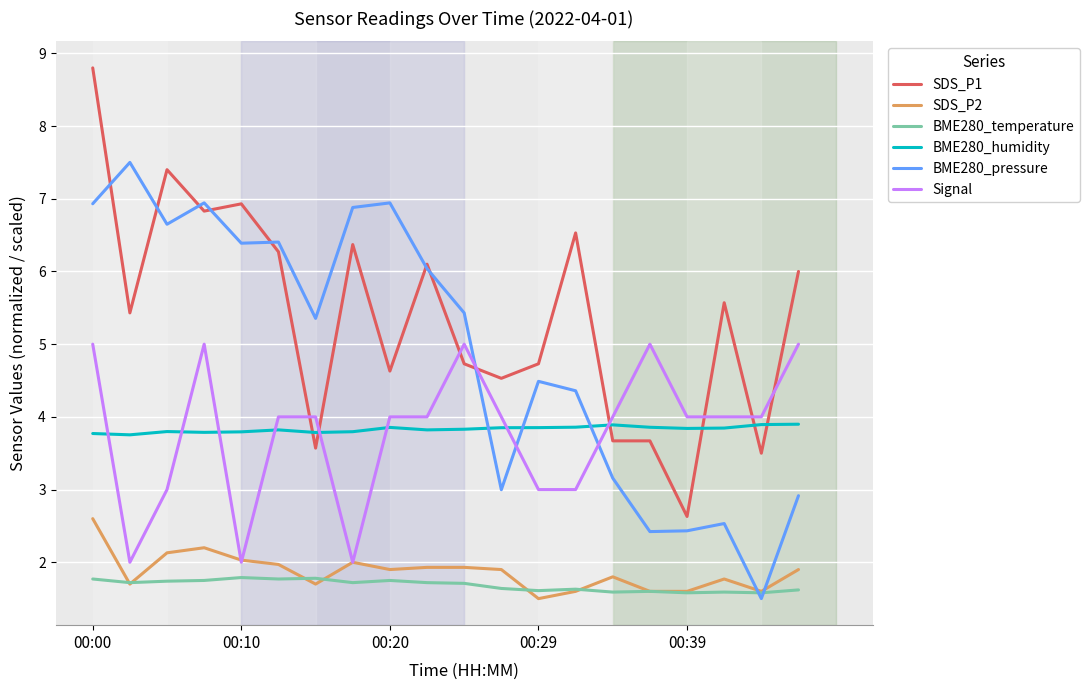

Which series has the largest total across all categories?

SDS_P1